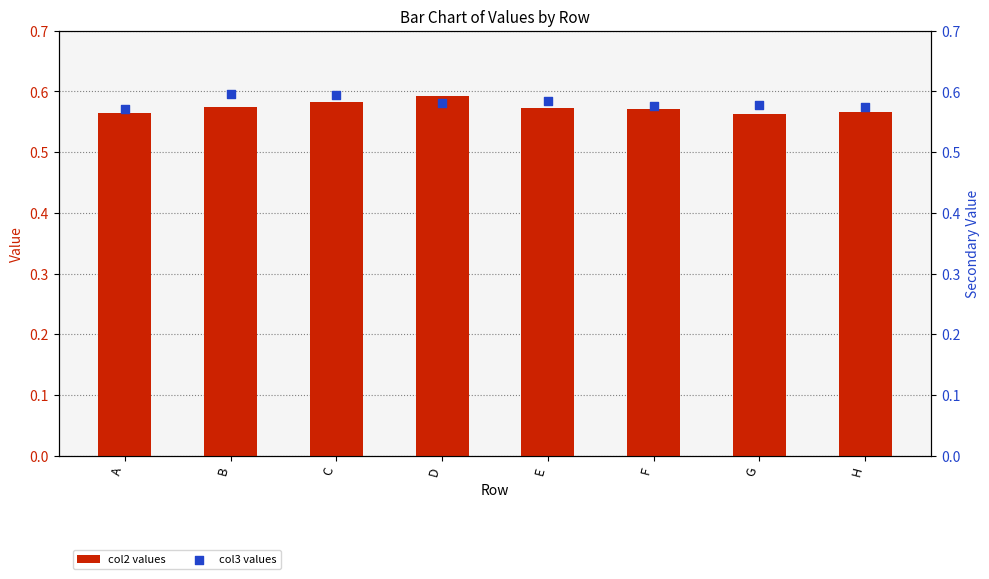

Which series reaches the maximum Y coordinate?

col3 values